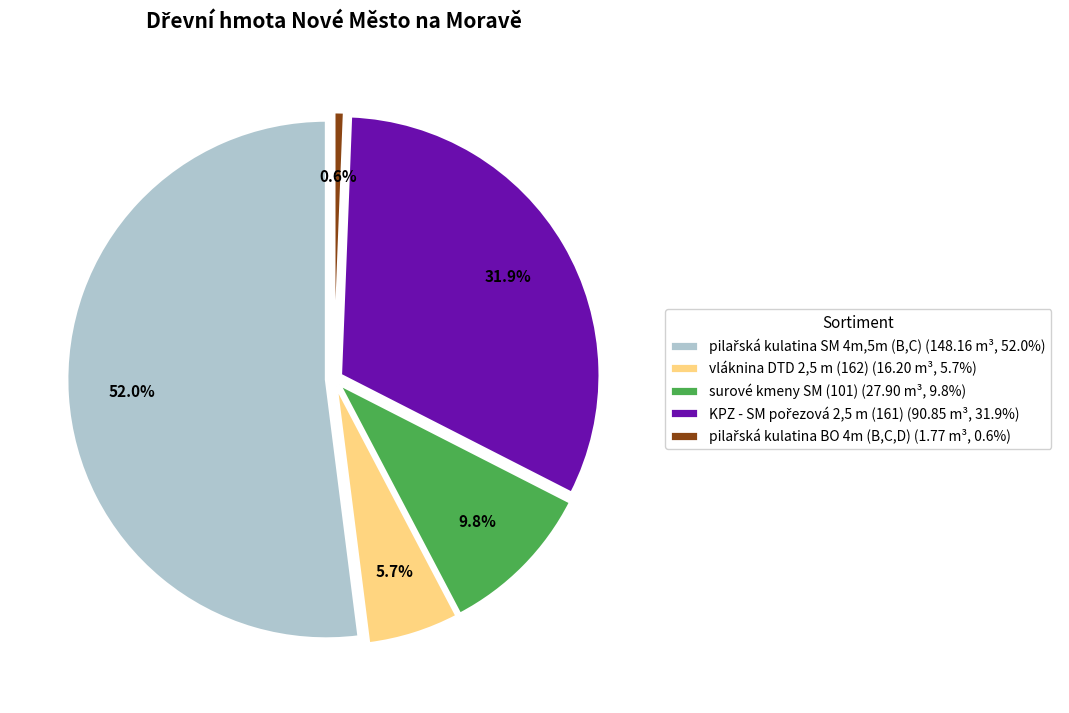

True or false: surové kmeny SM (101) accounts for 1% of the total.

False